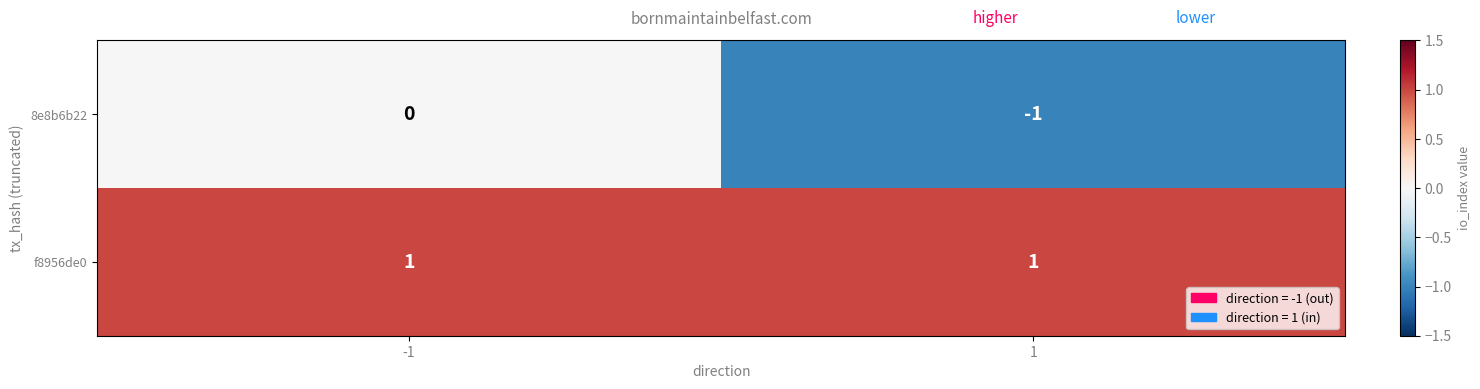

Which series has the largest total across all categories?

f8956de0